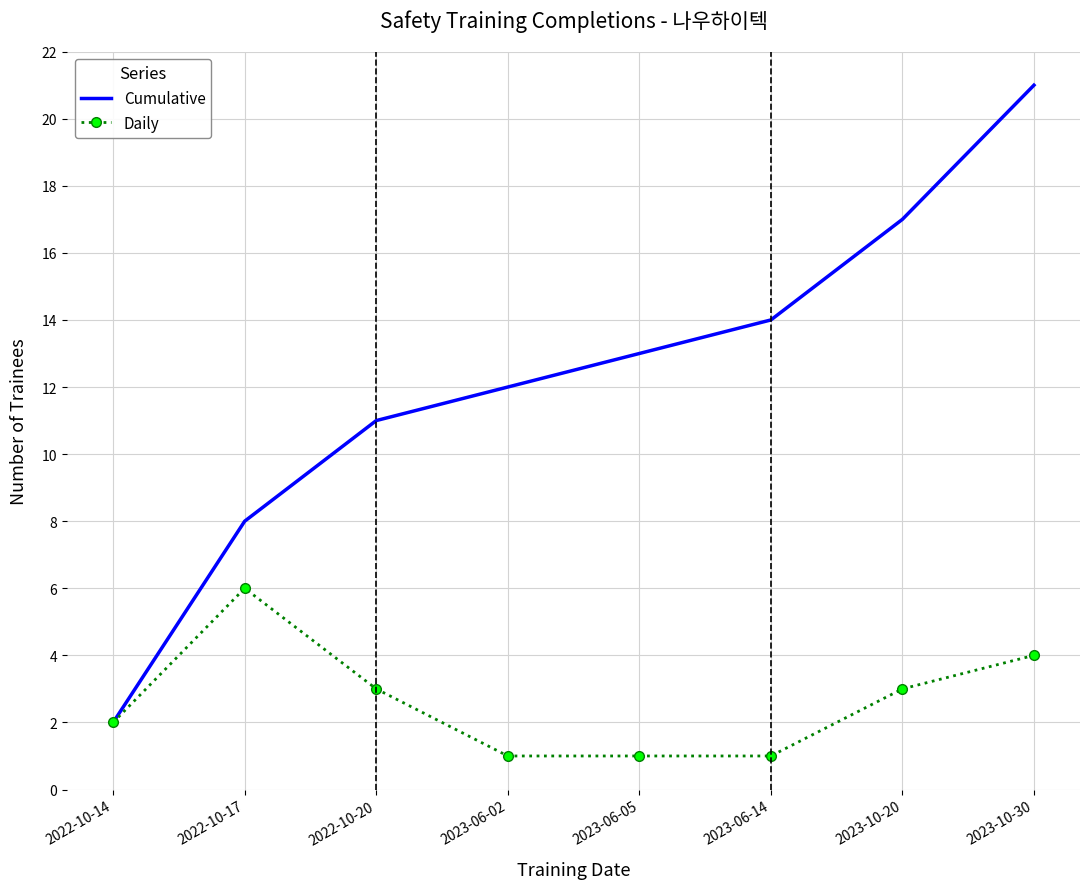

Which series has the largest total across all categories?

Cumulative